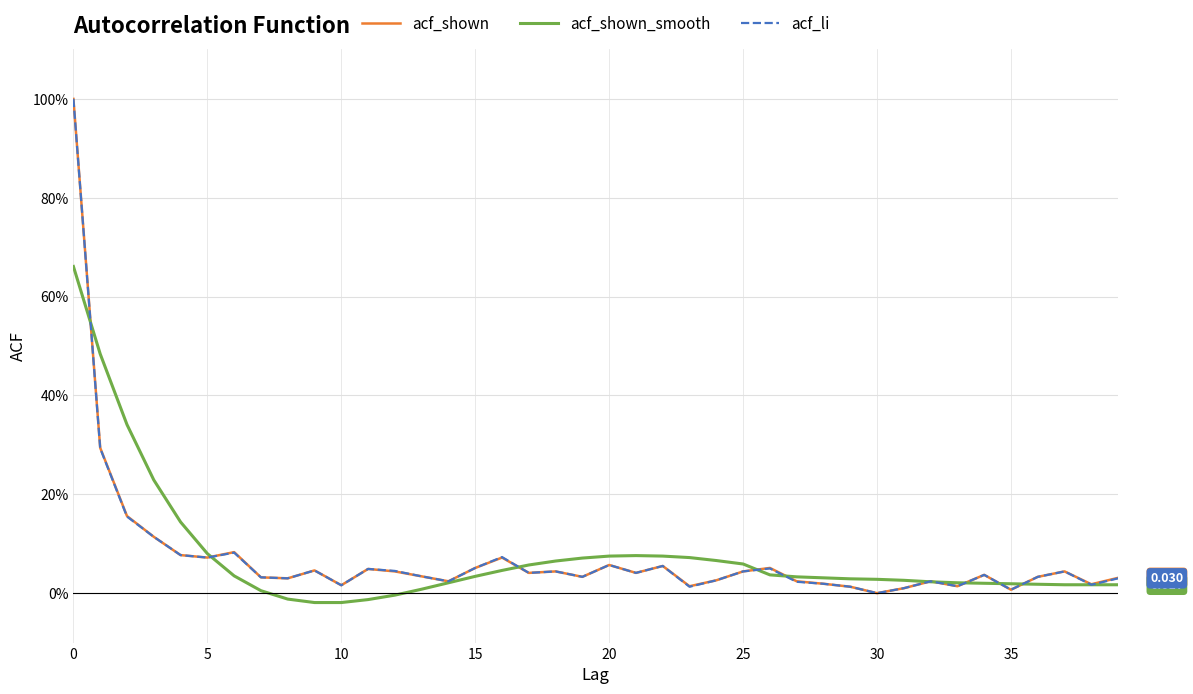

How many intersections are there between acf_shown and acf_shown_smooth?

10